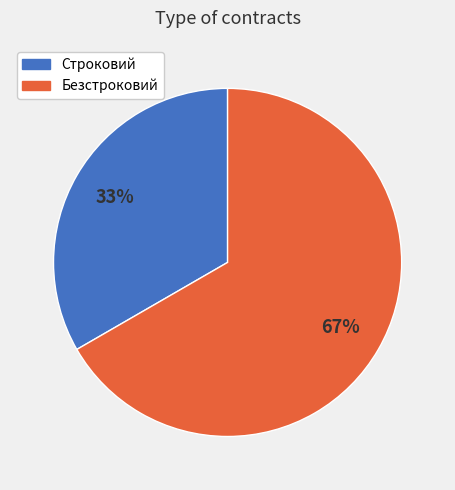

Do Безстроковий and Строковий together represent more than half of the pie?

Yes